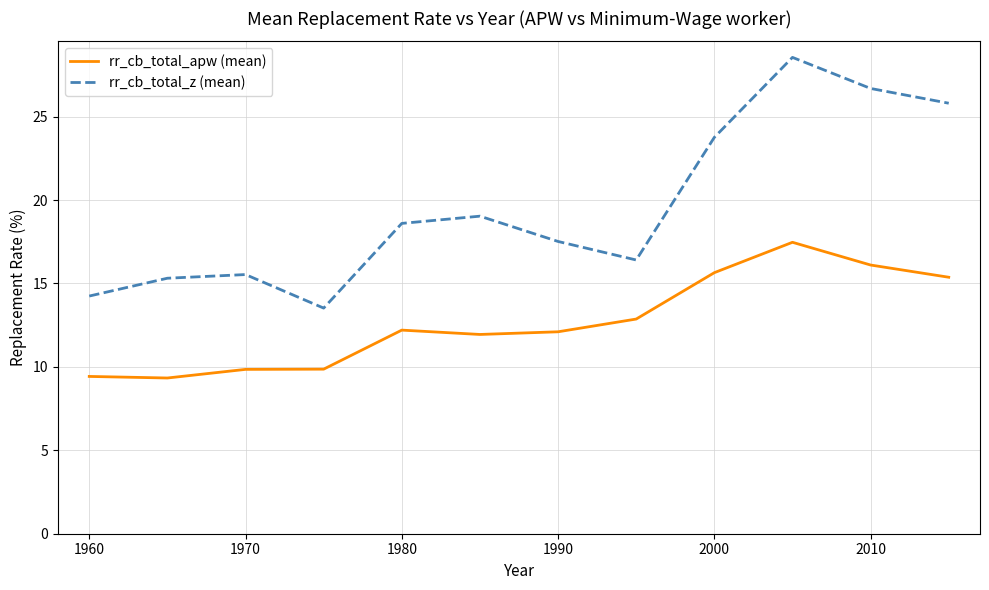

What is the minimum value for rr_cb_total_z (mean)?

13.5